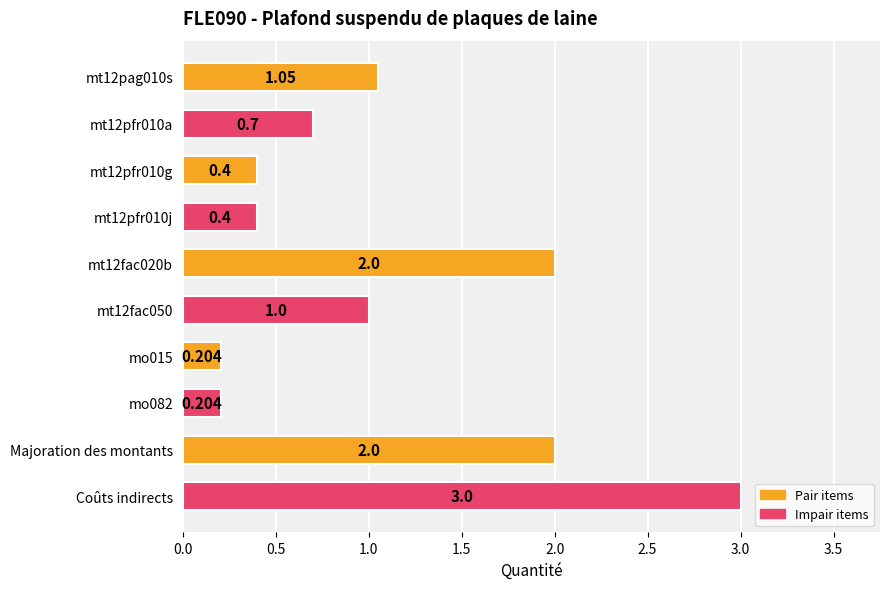

What is the label of the 1st bar from the bottom?

Coûts indirects